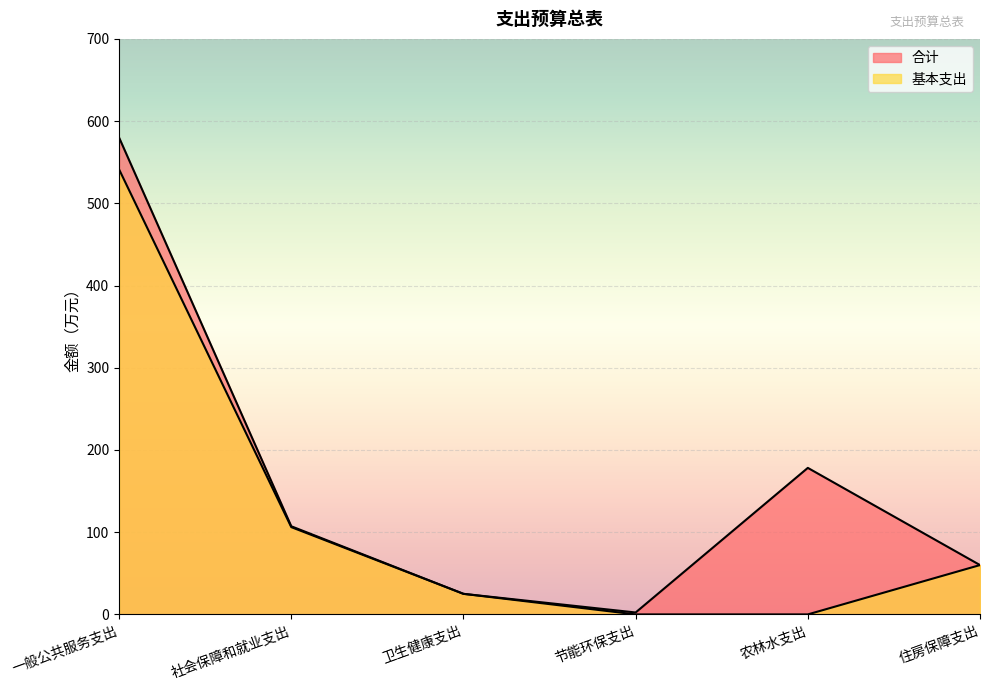

Read the 基本支出 value at 社会保障和就业支出.

106.2